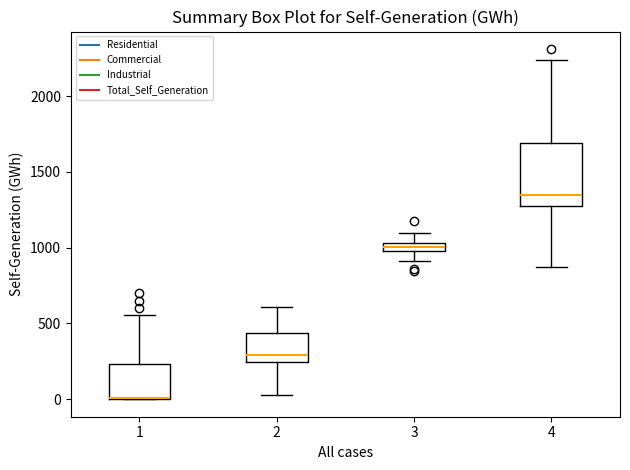

Which box is the tallest, from its lower edge to its upper edge?

4